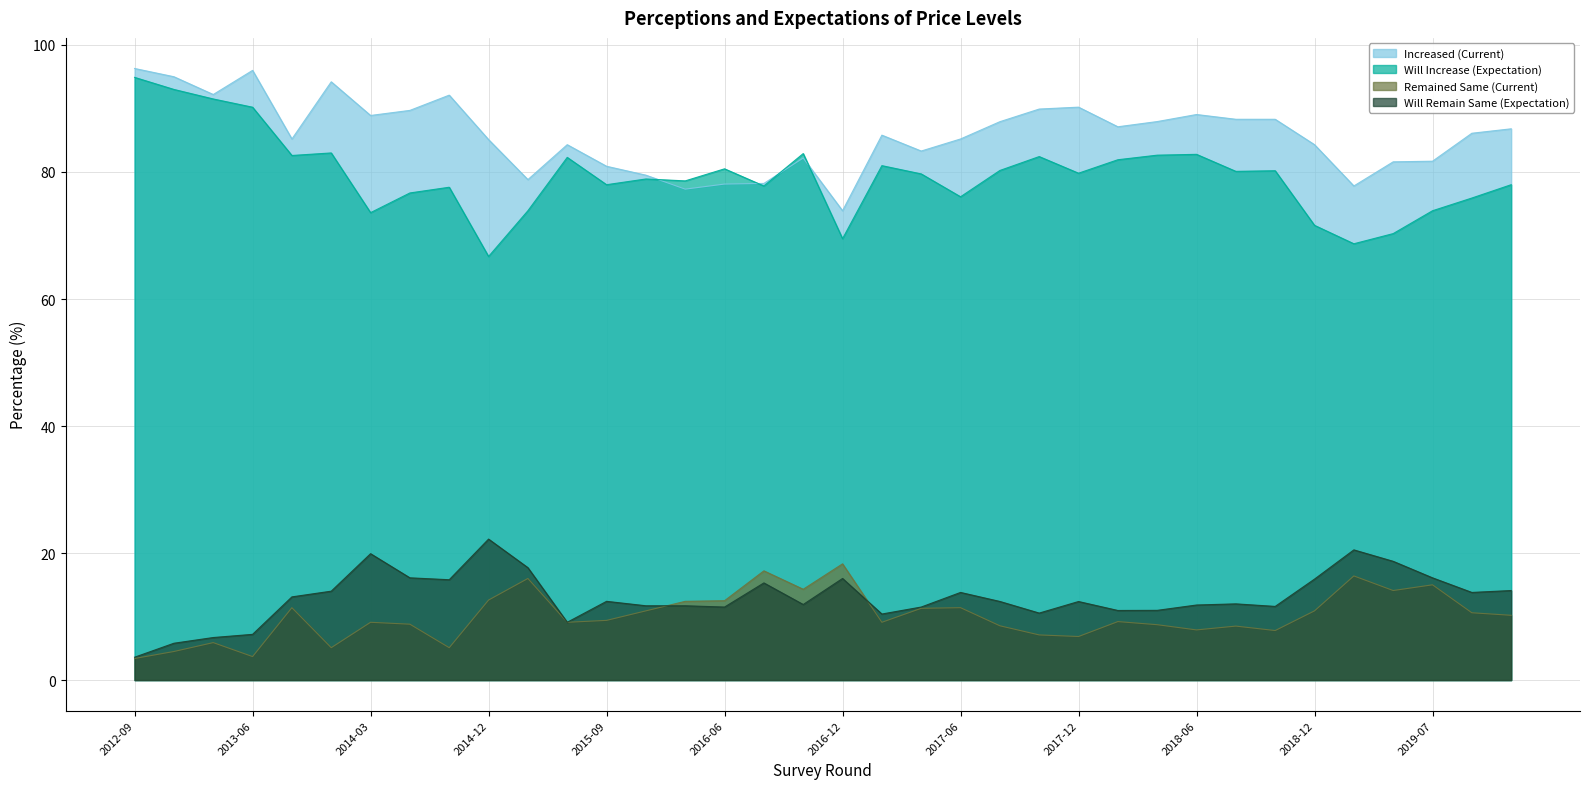

Reading left to right, what are all the values shown in this chart?

Increased (Current): 96.3	95.0	92.2	96.0	85.2	94.2	88.9	89.7	92.1	85.1	78.8	84.3	80.9	79.5	77.3	78.1	78.2	82.2	73.9	85.8	83.3	85.2	87.9	89.9	90.2	87.1	87.9	89.0	88.3	88.3	84.3	77.8	81.6	81.7	86.1	86.8
Will Increase (Expectation): 94.9	93.0	91.5	90.2	82.6	83.0	73.6	76.7	77.6	66.7	73.9	82.3	78.0	78.9	78.6	80.5	77.8	82.9	69.5	81.0	79.7	76.1	80.2	82.4	79.8	81.9	82.7	82.8	80.1	80.2	71.6	68.7	70.3	73.9	75.9	78.0
Remained Same (Current): 3.4	4.5	5.9	3.7	11.4	5.1	9.1	8.8	5.1	12.6	16.0	9.1	9.4	10.9	12.4	12.5	17.2	14.3	18.3	9.1	11.3	11.4	8.6	7.1	6.9	9.2	8.7	7.9	8.5	7.8	10.9	16.4	14.1	15.0	10.6	10.2
Will Remain Same (Expectation): 3.6	5.8	6.7	7.2	13.1	14.0	19.9	16.1	15.8	22.2	17.7	9.1	12.4	11.7	11.7	11.5	15.3	11.9	16.0	10.4	11.5	13.8	12.4	10.6	12.4	11.0	11.0	11.8	12.0	11.6	15.9	20.5	18.7	16.1	13.8	14.1